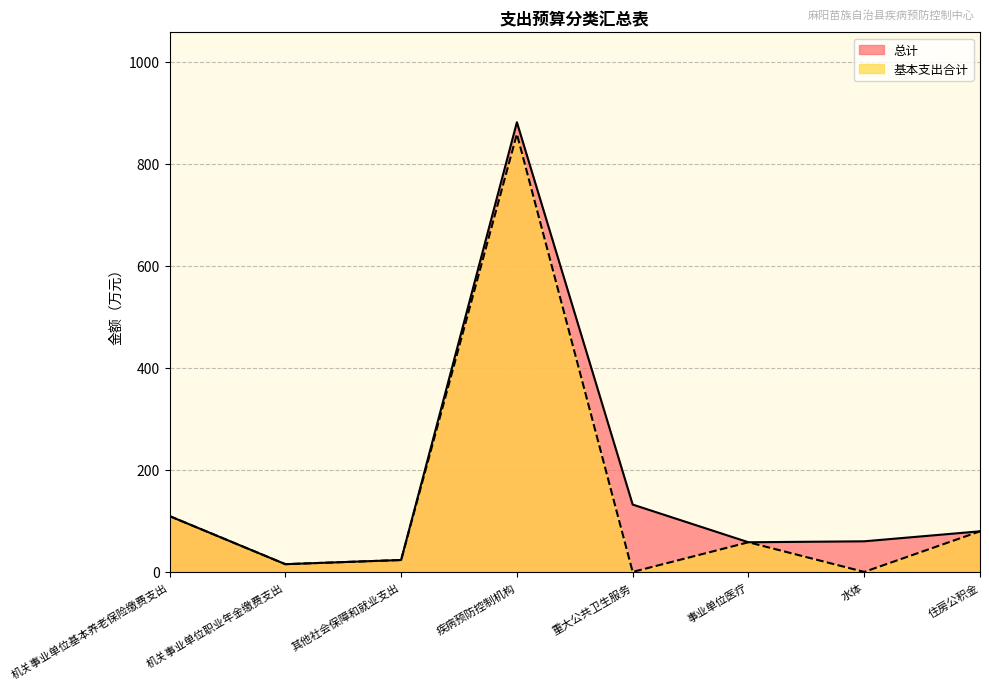

Between 事业单位医疗 and 重大公共卫生服务, which is larger?

重大公共卫生服务